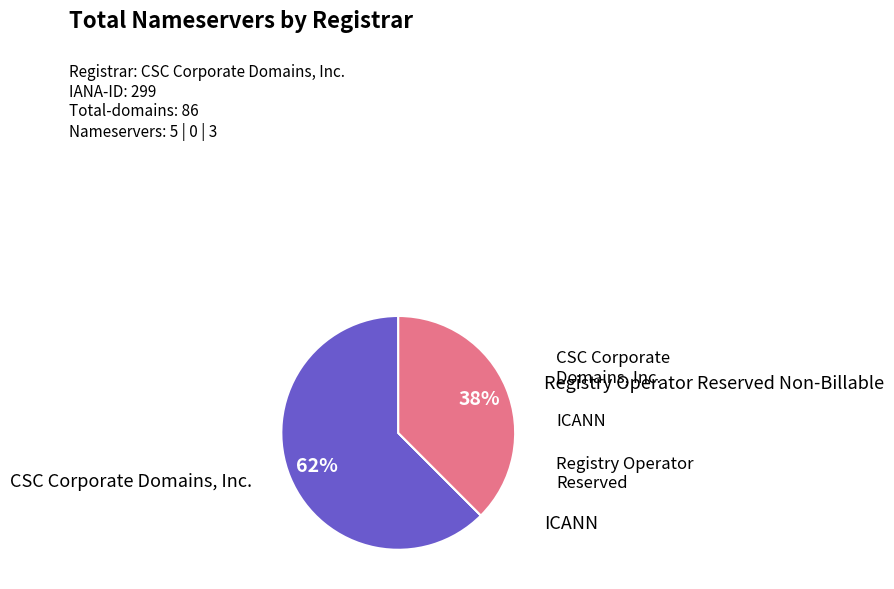

The CSC Corporate Domains, Inc. slice represents 50% of the pie. True or false?

False